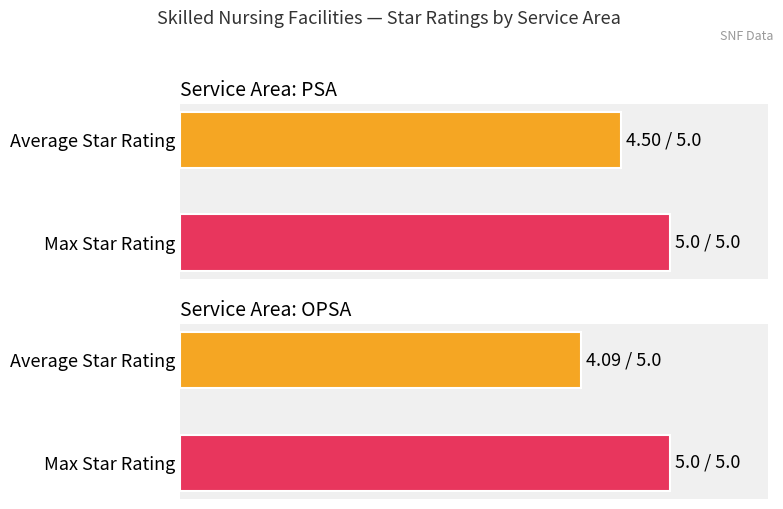

Is the value of Average Star Rating at PSA greater than the value of Max Star Rating at OPSA?

No